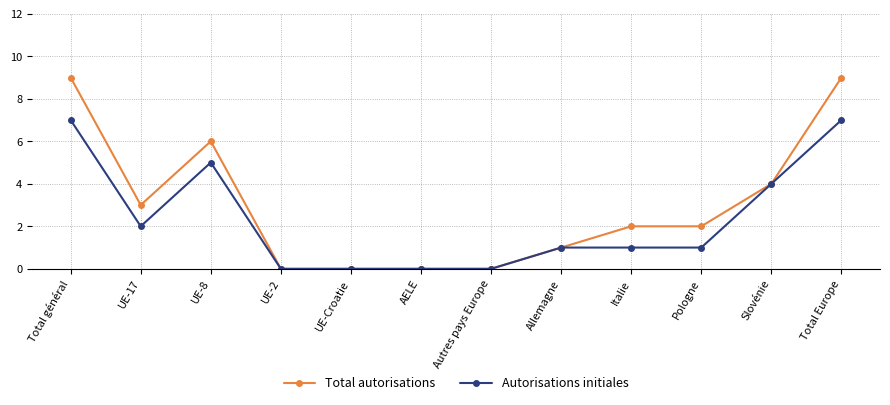

Reading right to left, transcribe all the data shown in this chart.

Total autorisations: Total Europe=9	Slovénie=4	Pologne=2	Italie=2	Allemagne=1	Autres pays Europe=0	AELE=0	UE-Croatie=0	UE-2=0	UE-8=6	UE-17=3	Total général=9
Autorisations initiales: Total Europe=7	Slovénie=4	Pologne=1	Italie=1	Allemagne=1	Autres pays Europe=0	AELE=0	UE-Croatie=0	UE-2=0	UE-8=5	UE-17=2	Total général=7